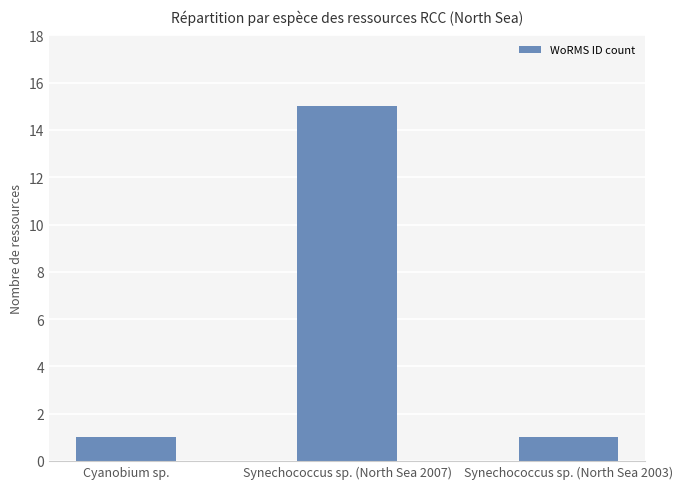

The chart shows a value of 2 at Cyanobium sp.. True or false?

False